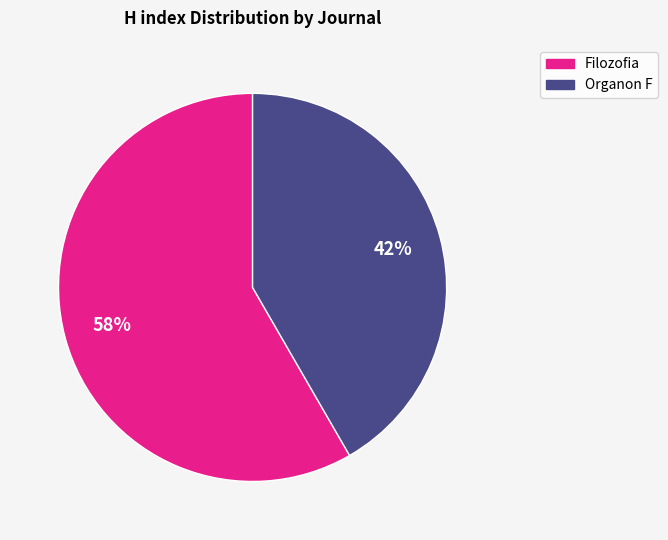

To the nearest percent, what is the combined percentage of Filozofia and Organon F?

100%